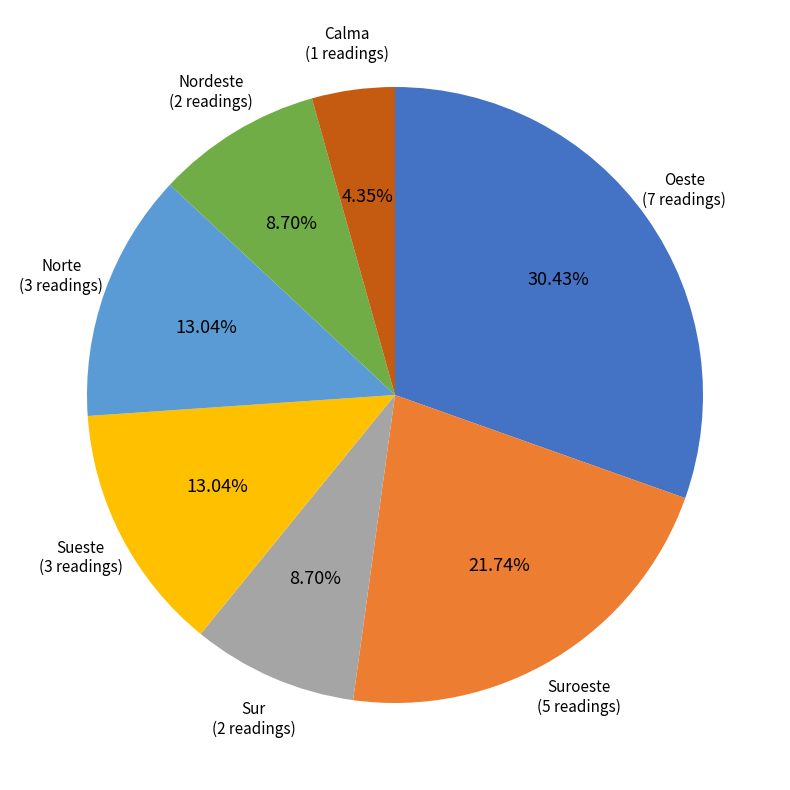

Is there any slice that represents more than half of the pie?

No